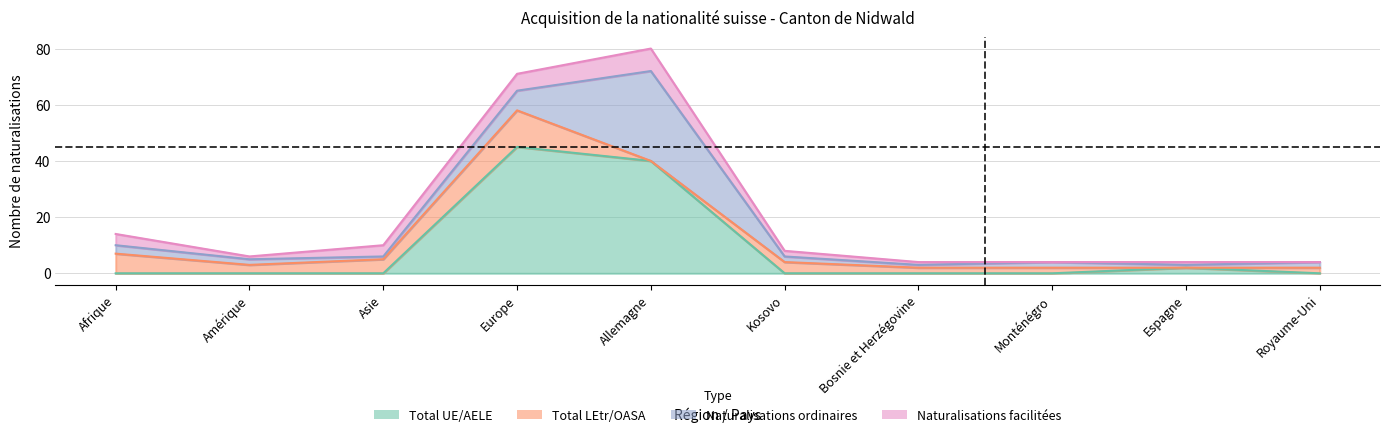

How many values in the Naturalisations facilitées series exceed 2?

4